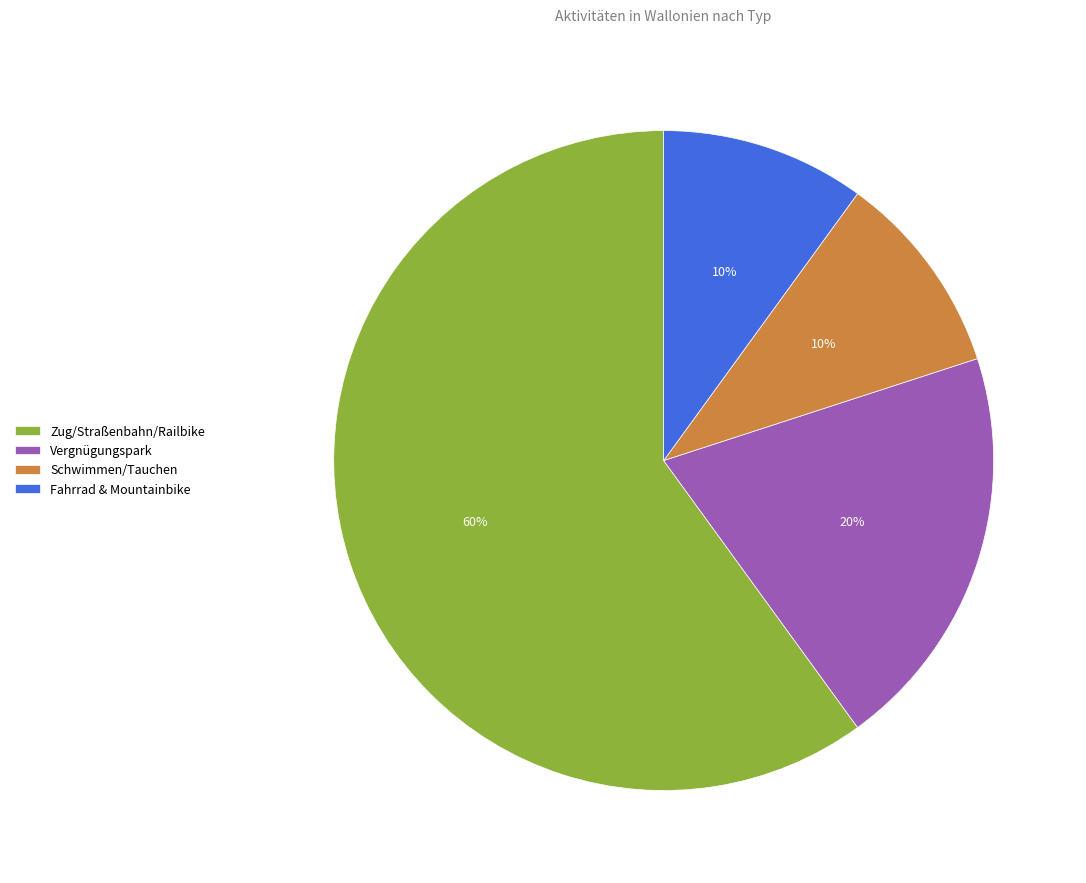

Is it true that Zug/Straßenbahn/Railbike is 60% of the pie?

True